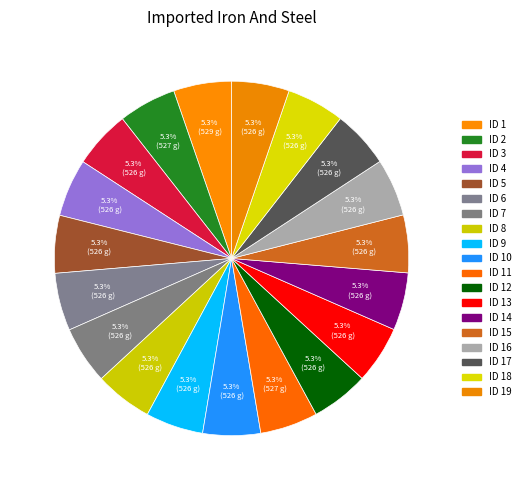

Is there a majority slice in this chart?

No